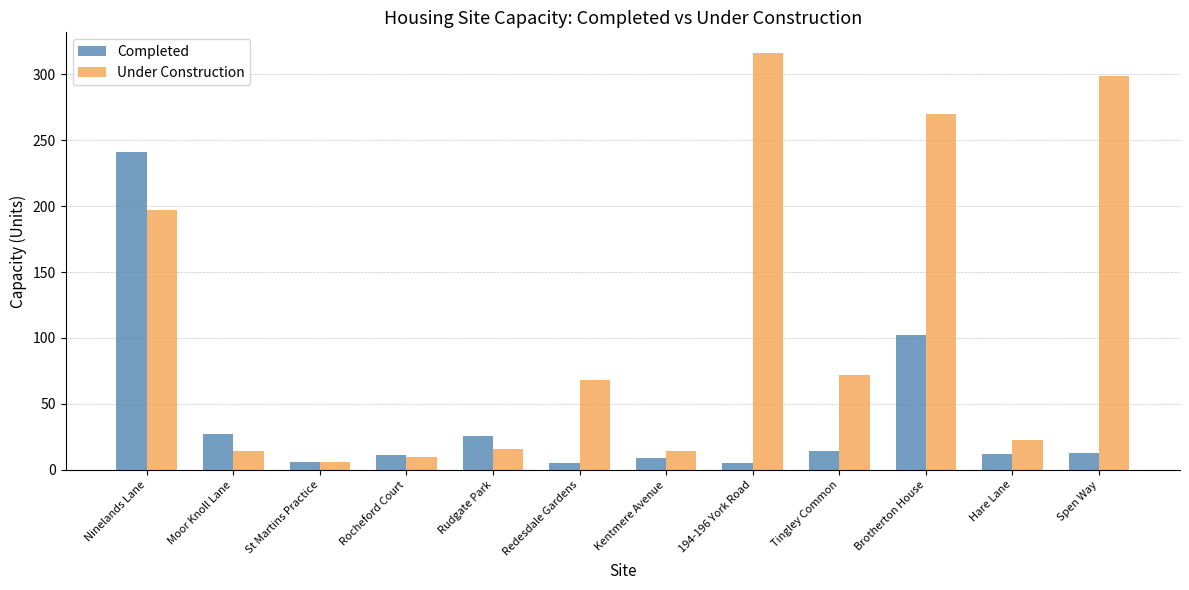

What is the total value across all series at Rudgate Park?

42